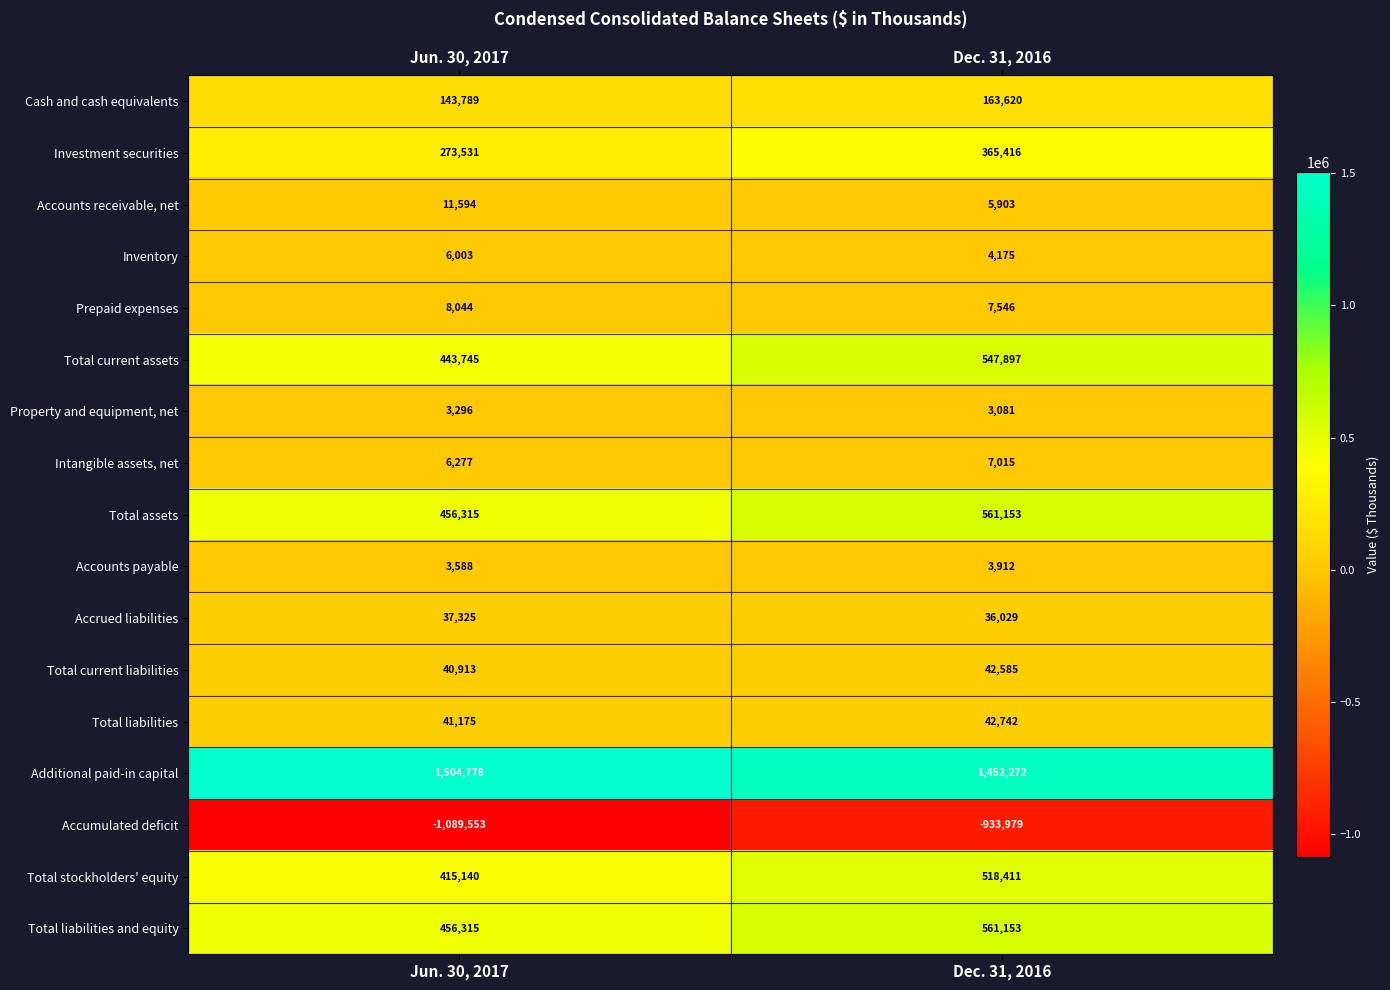

What is the sum of the Total assets values at Jun. 30, 2017 and Dec. 31, 2016?

1017468